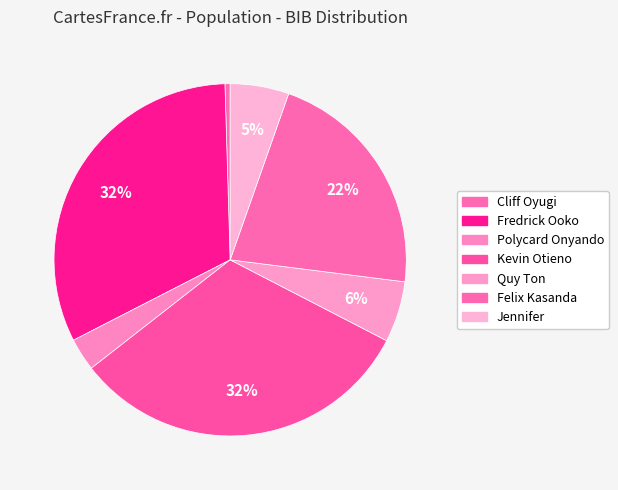

How many segments does this pie chart have?

7